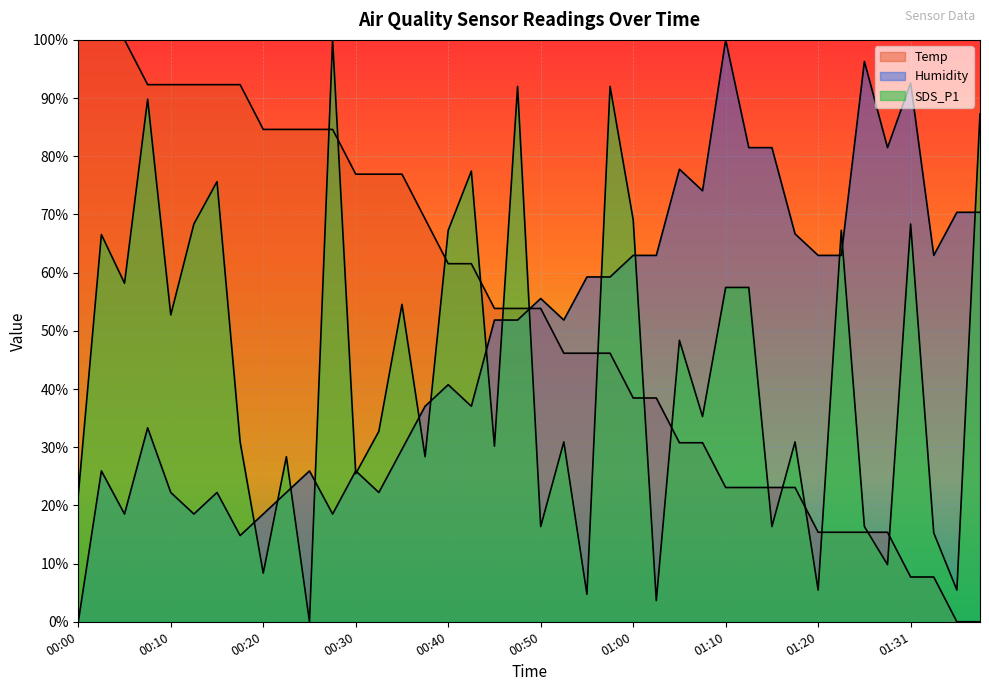

How many values in the Humidity series are below 51?

18